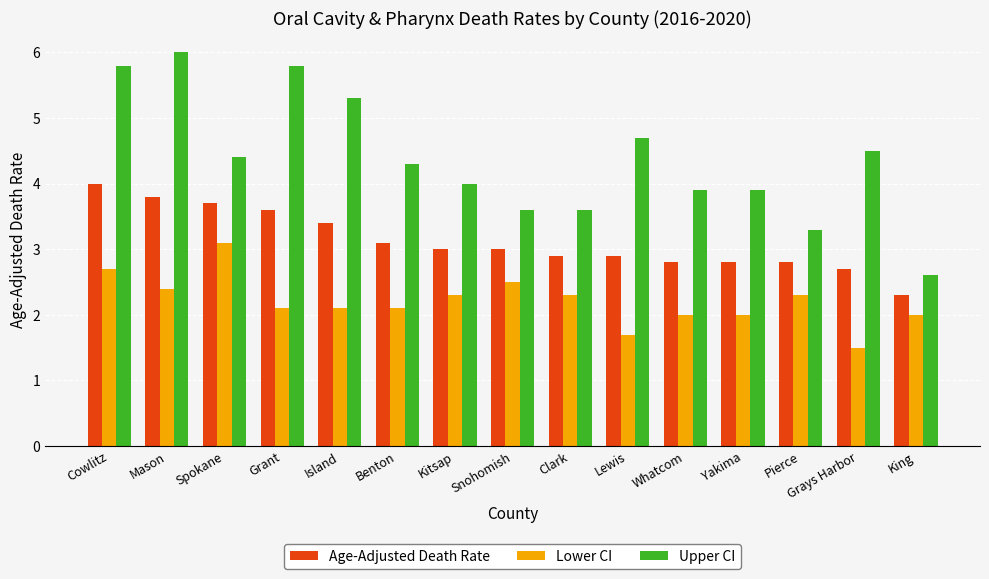

List the series in order of their peak value, highest first.

Upper CI, Age-Adjusted Death Rate, Lower CI